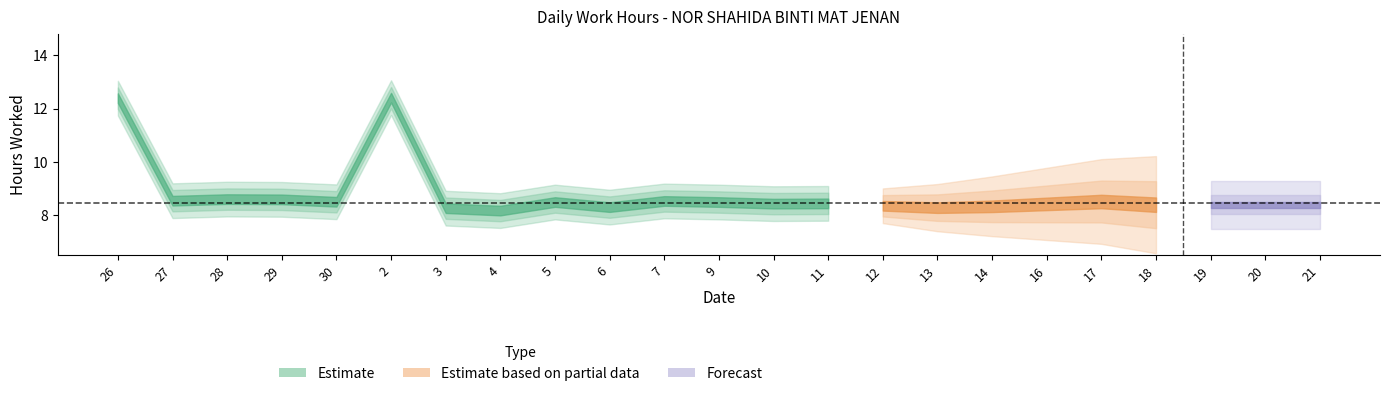

Where is the first local maximum?

28